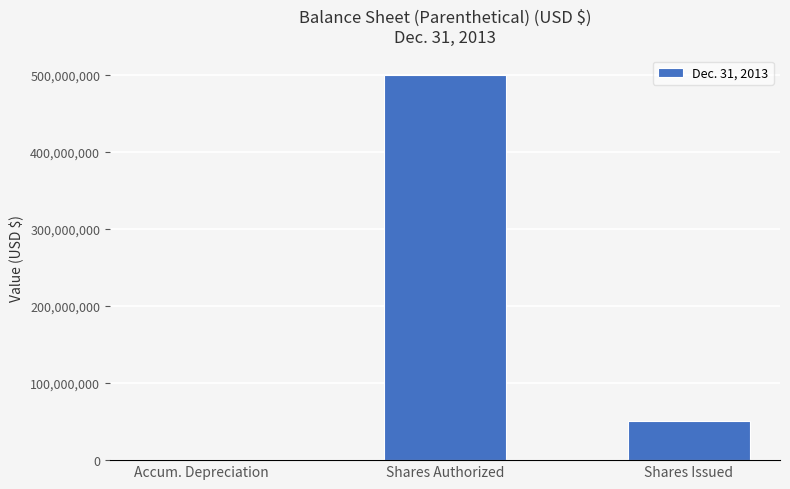

Where is the data nearest to the value 250000413?

Shares Issued